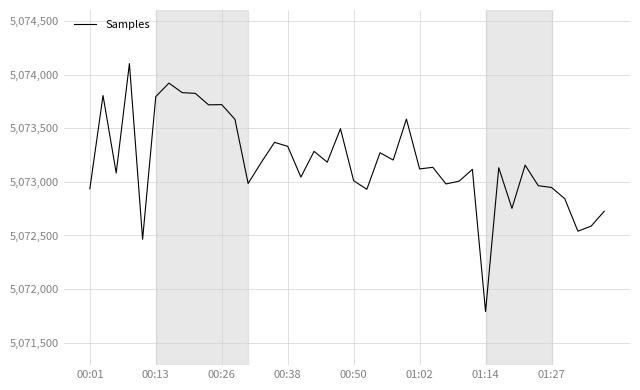

What is the label of the 40th point from the right?

00:01